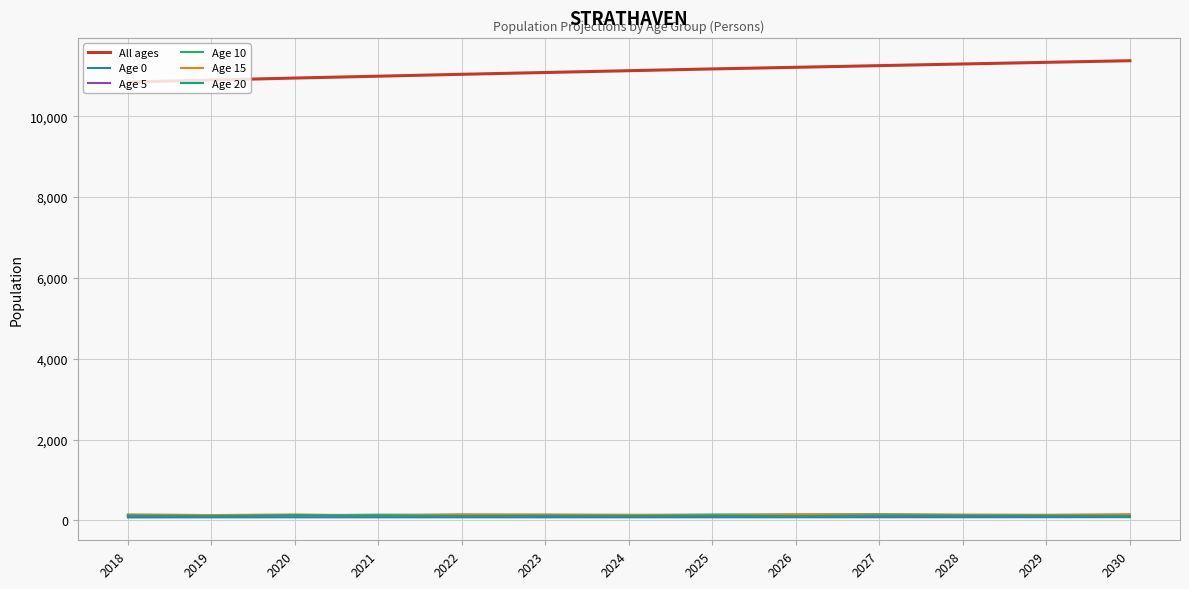

Is the value of All ages at 2019 greater than the value of Age 15 at 2030?

Yes